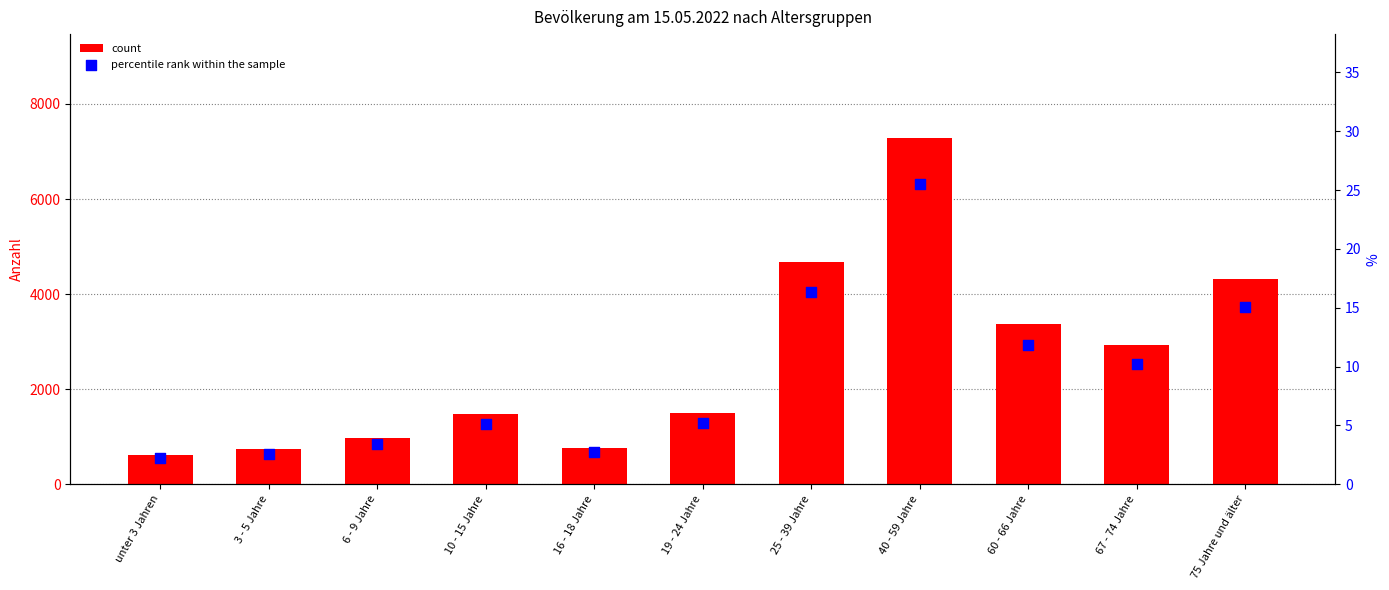

Which series has the largest Y range (max minus min)?

count